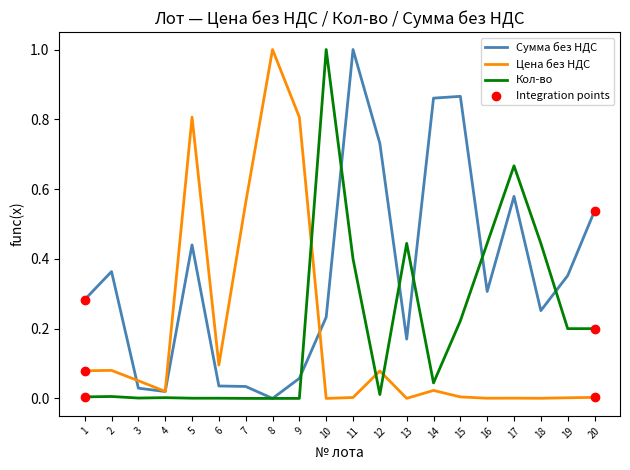

At how many categories does at least one series exceed 0?

20